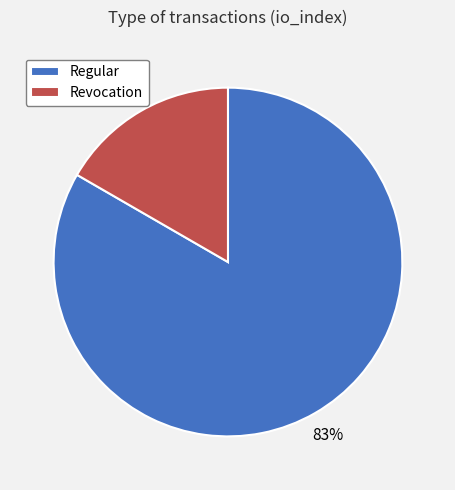

Does Revocation represent more than half of the total?

No